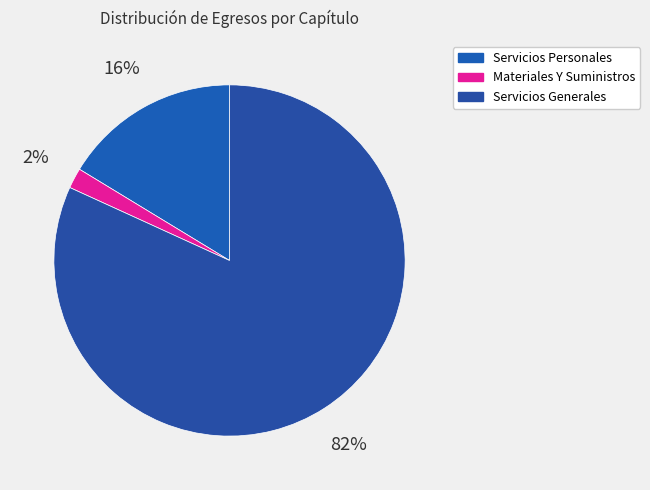

Count the number of slices in the pie.

3